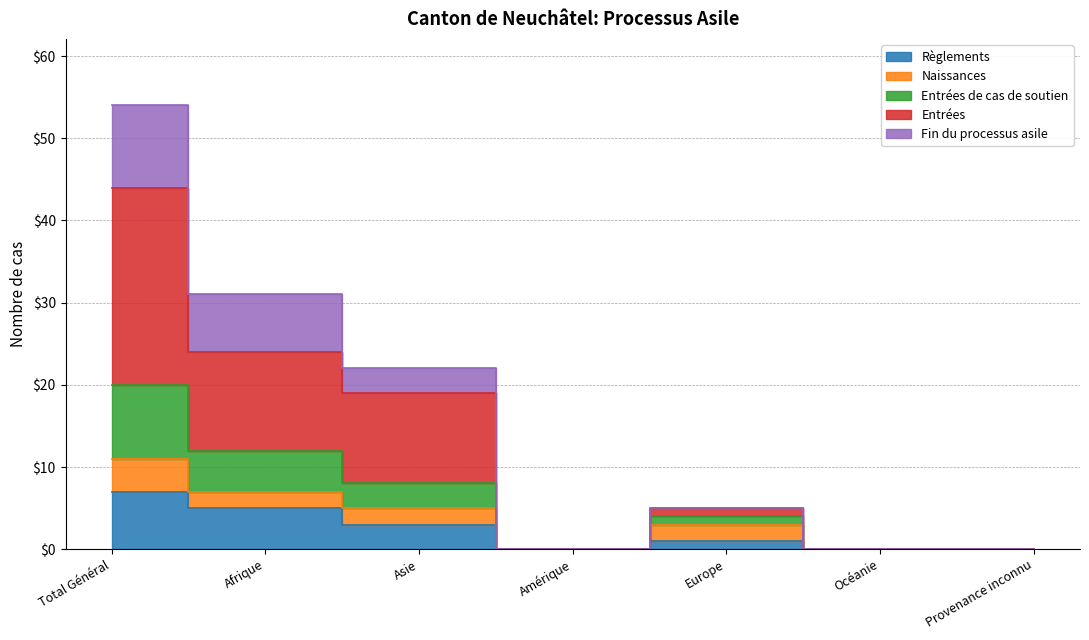

Is it true that Entrées equals 30 at Asie?

False